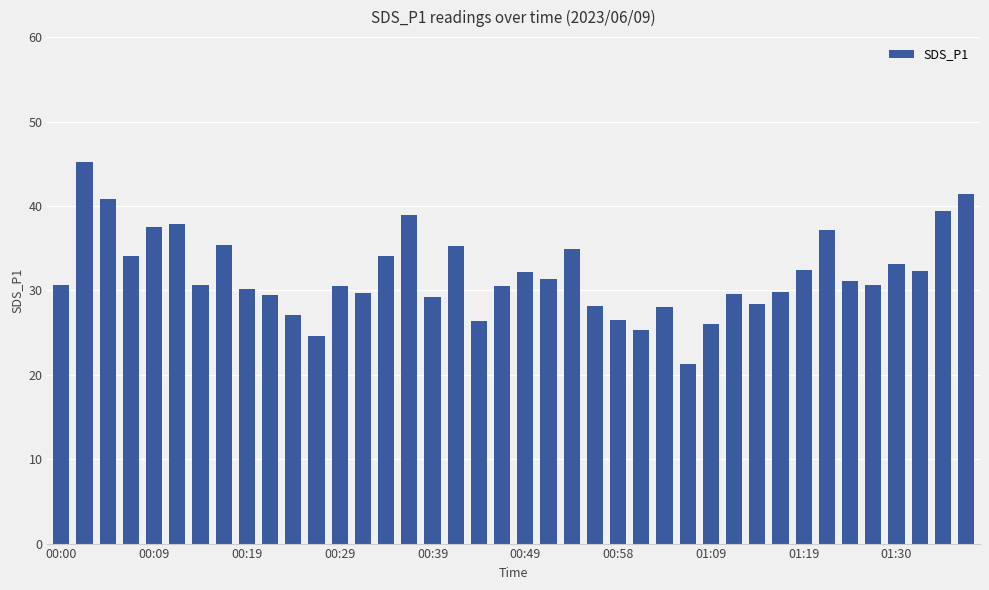

What is the greatest value displayed?

45.2